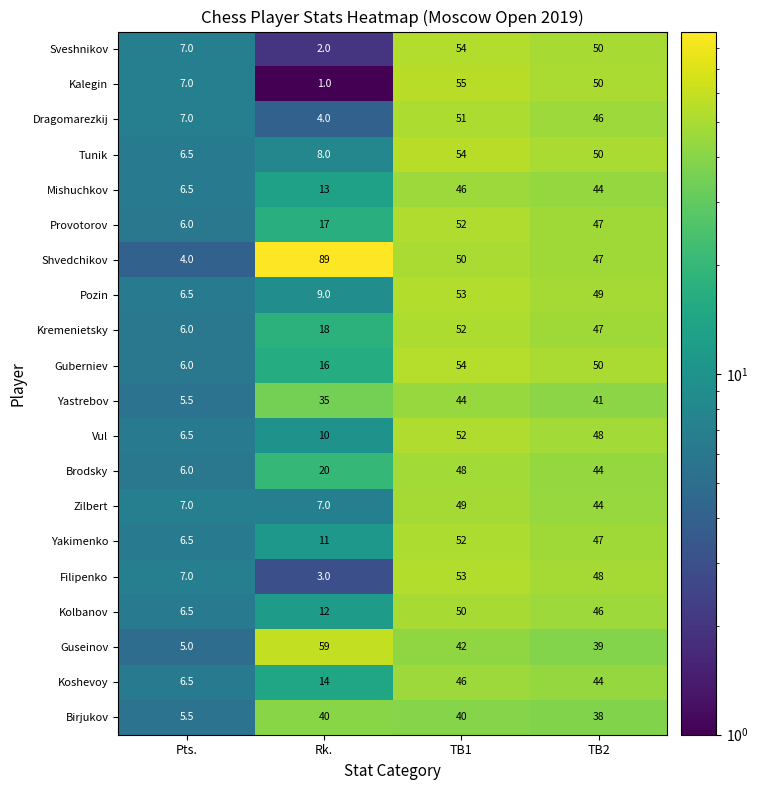

The value of Zilbert at Pts. is 7.0. True or false?

True